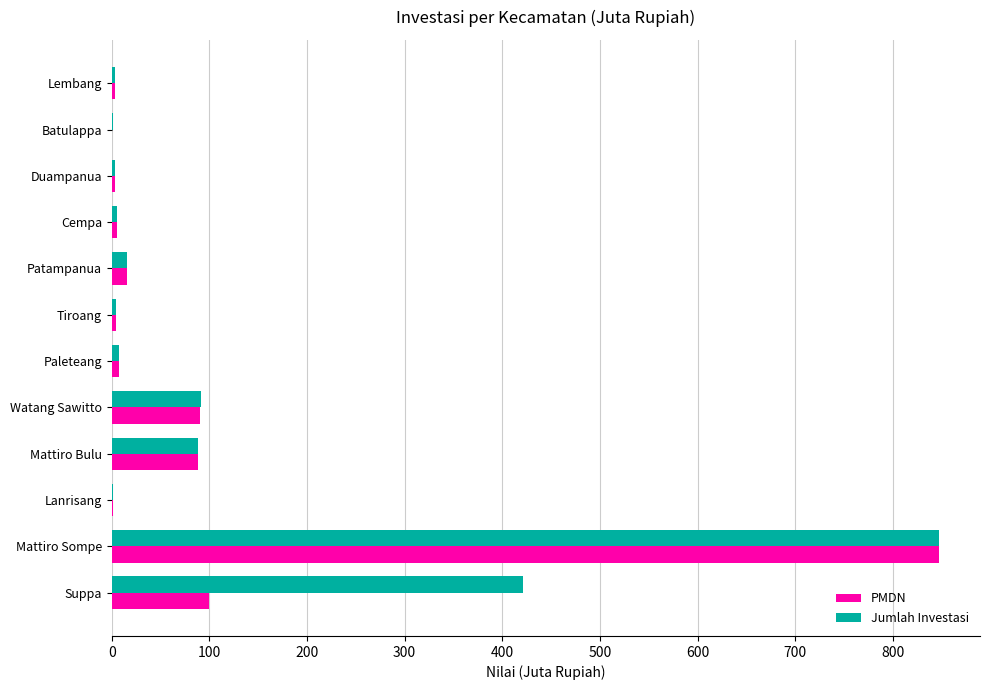

The value of Jumlah Investasi at Watang Sawitto is 63.6. True or false?

False